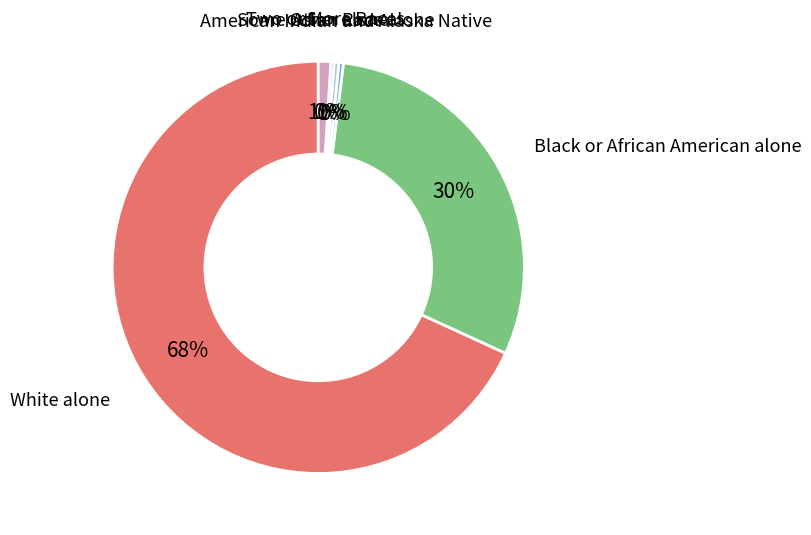

How many segments does this pie chart have?

6